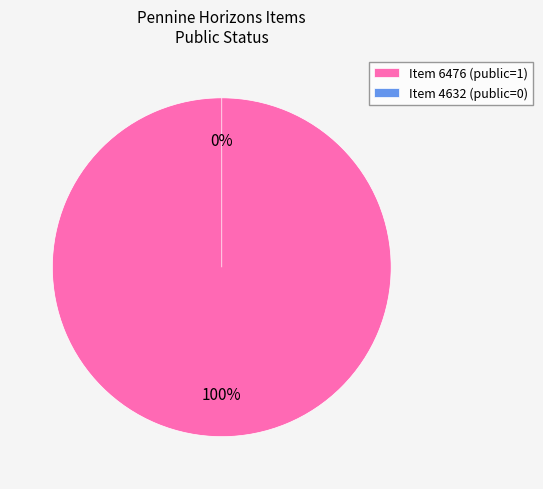

Count the number of slices in the pie.

2